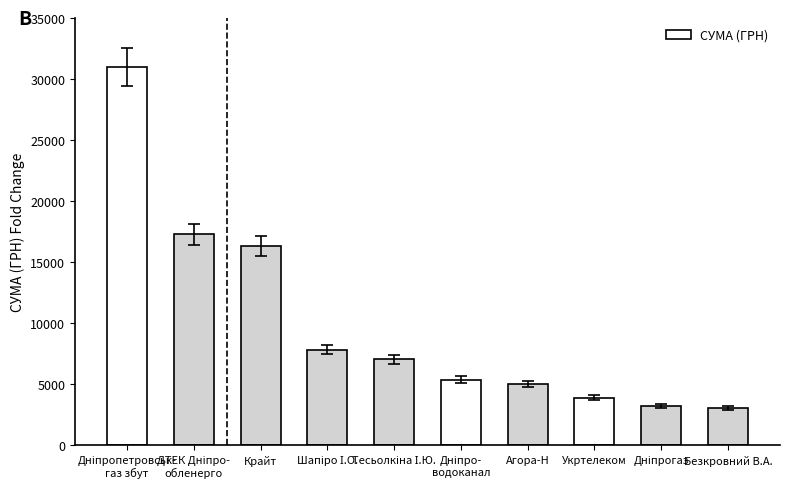

Is it true that the value at Безкровний В.А. is 5270.9?

False